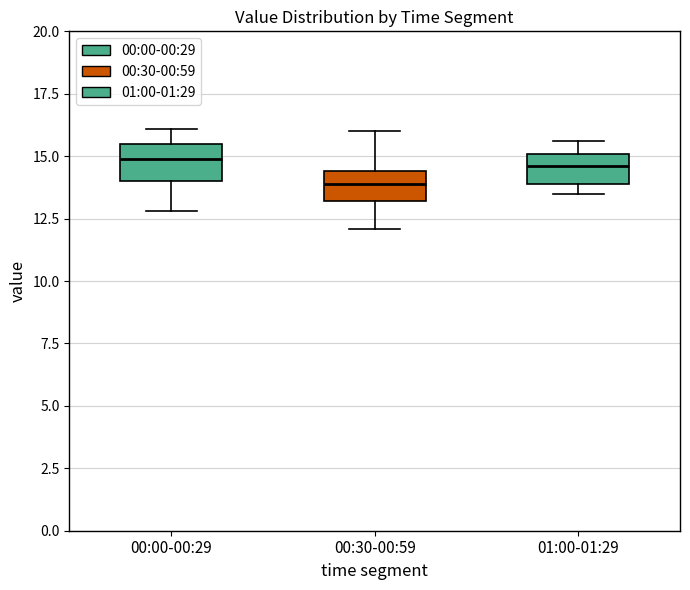

Reading left to right, read every box against the y-axis: the position of its median line, the range the box covers, and the ends of its whiskers. The values are not printed on the chart, so give them approximately, as read against the axis.

00:00-00:29: median 15.0, box 14.0 to 15.5, whiskers 13.0 to 16.0
00:30-00:59: median 14.0, box 13.0 to 14.5, whiskers 12.0 to 16.0
01:00-01:29: median 14.5, box 14.0 to 15.0, whiskers 13.5 to 15.5